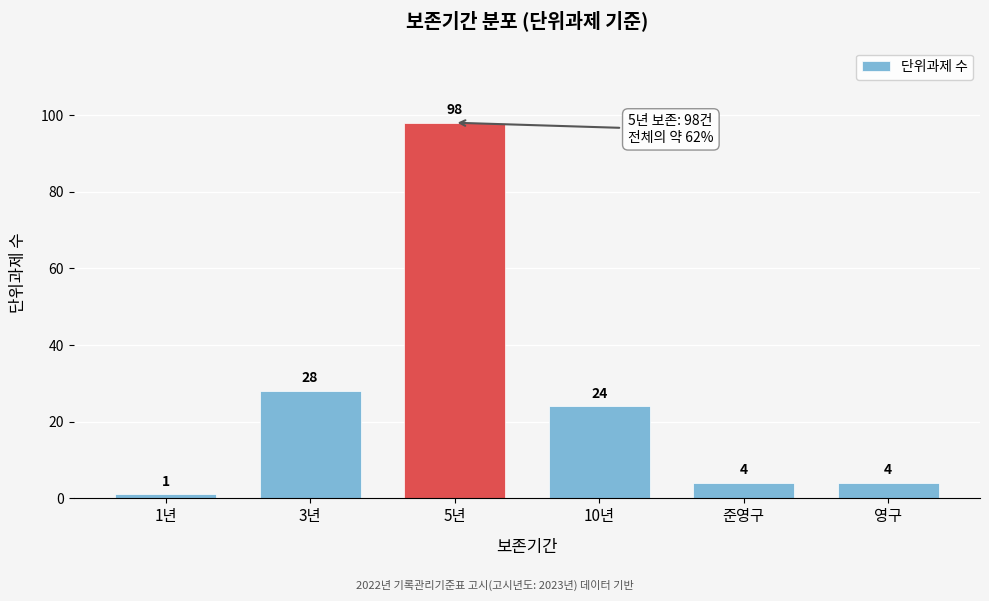

Reading left to right, transcribe all the data shown in this chart.

1년=1	3년=28	5년=98	10년=24	준영구=4	영구=4